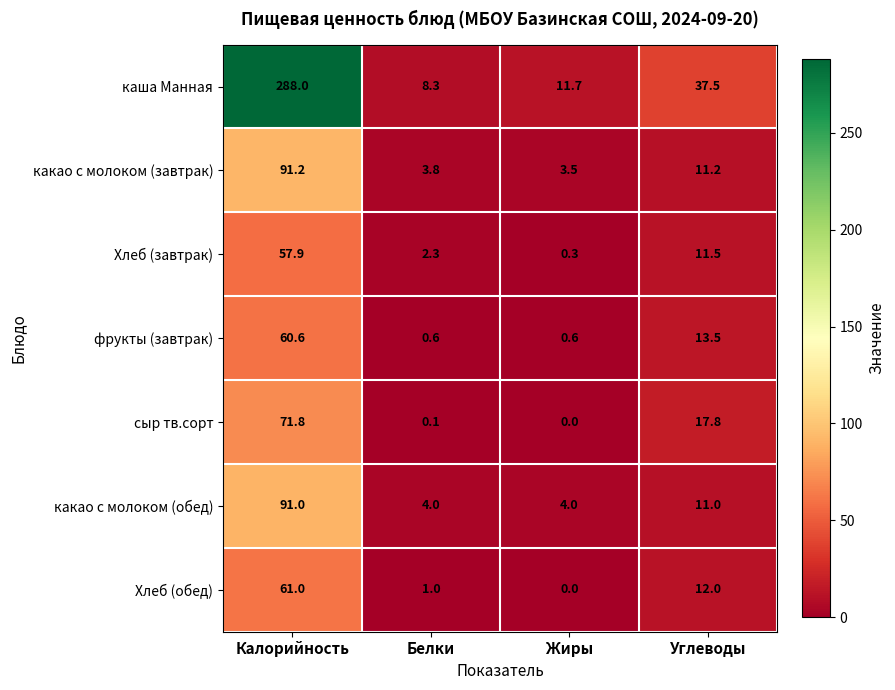

The фрукты (завтрак) series shows 60.6 at Калорийность. True or false?

True